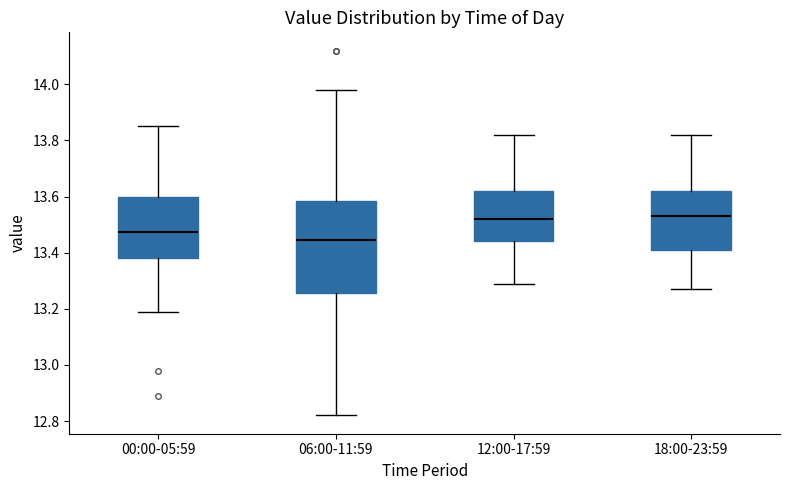

Reading left to right, transcribe this box plot: for each box, give where its median line is, the range the box spans, and where its two whiskers end, as read against the y-axis. The values are not printed on the chart, so give them approximately, as read against the axis.

00:00-05:59: median 13.48, box 13.38 to 13.60, whiskers 13.20 to 13.86
06:00-11:59: median 13.44, box 13.26 to 13.58, whiskers 12.82 to 13.98
12:00-17:59: median 13.52, box 13.44 to 13.62, whiskers 13.30 to 13.82
18:00-23:59: median 13.54, box 13.42 to 13.62, whiskers 13.28 to 13.82